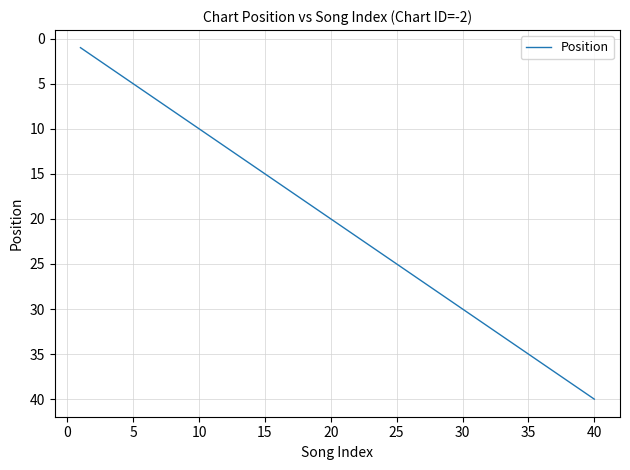

What is the difference between the maximum and minimum values?

39